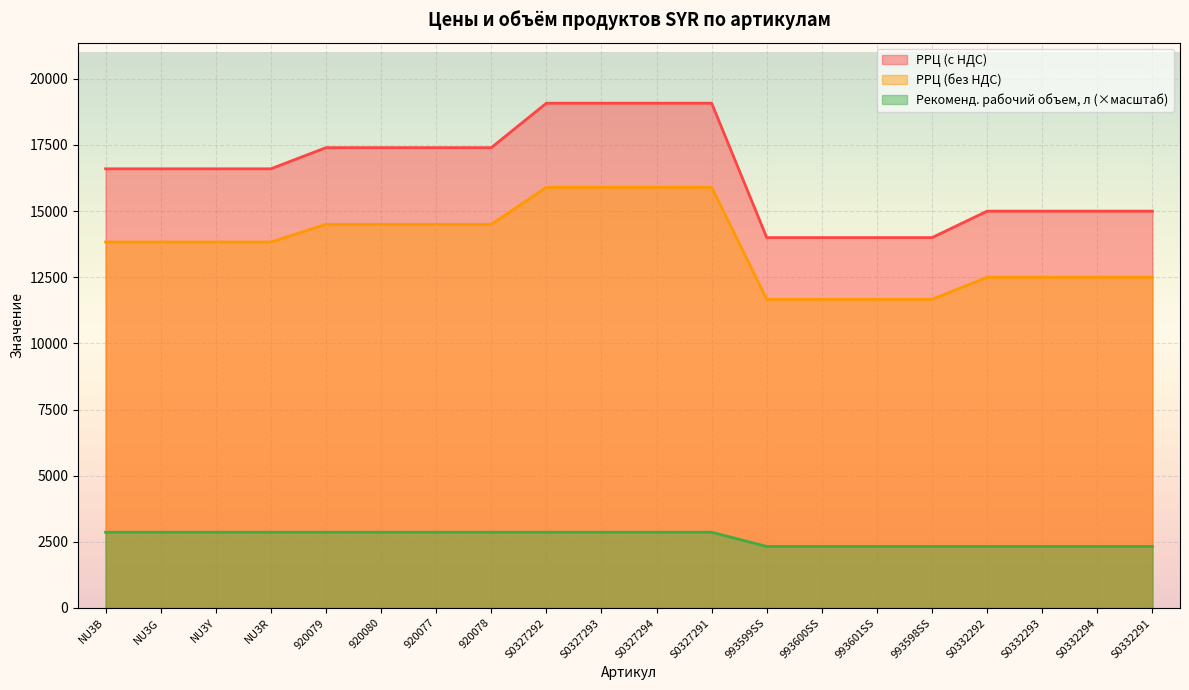

Where does the РРЦ (с НДС) series first go above 16599?

920079